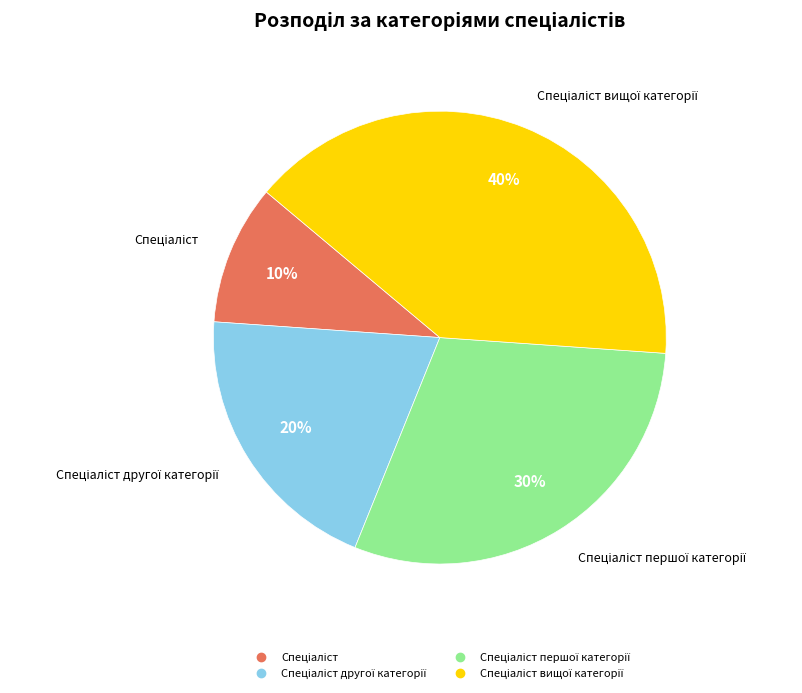

Is there any slice that represents more than half of the pie?

No